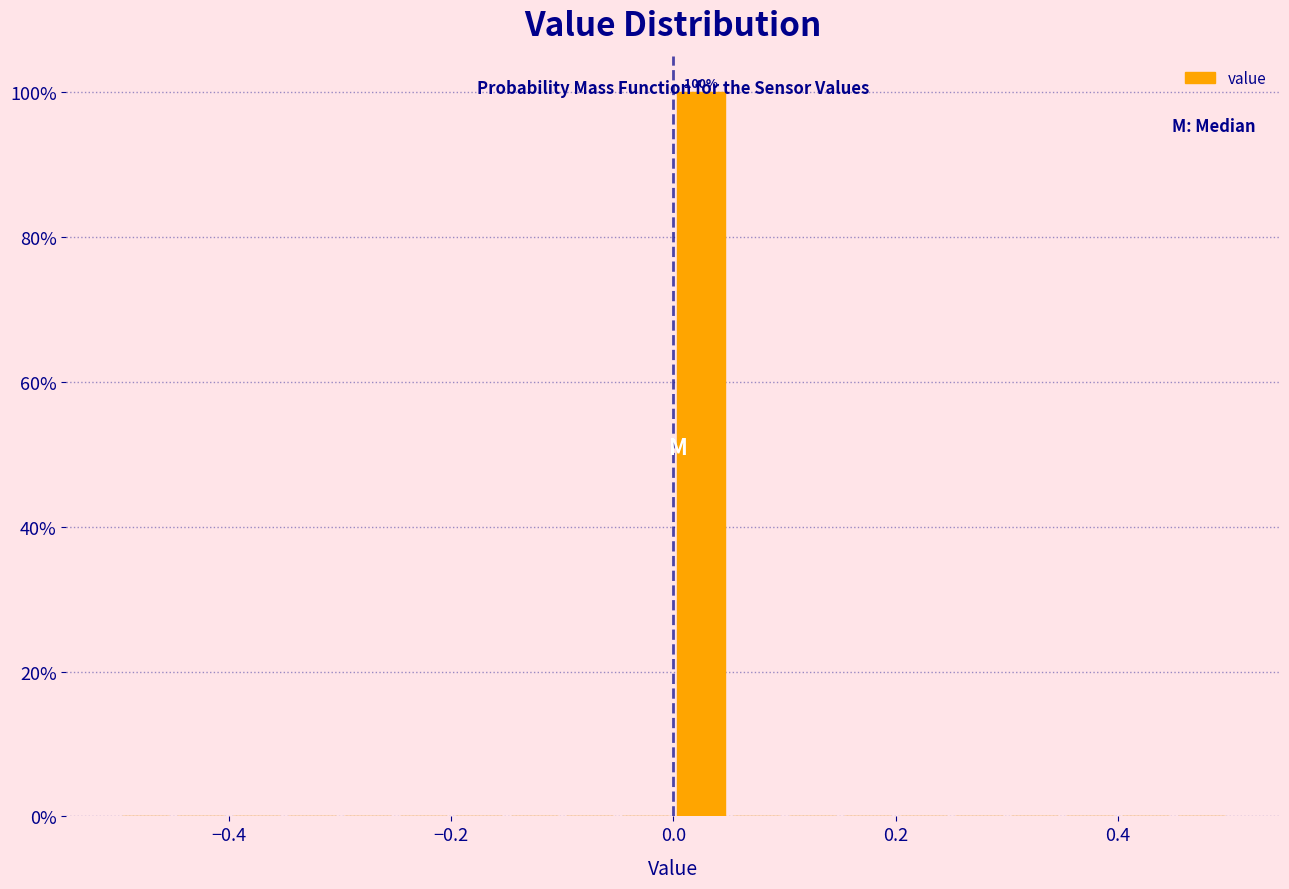

Around what value on the x-axis is the tallest bar? Give the approximate position of its centre, as read against the axis.

0.02